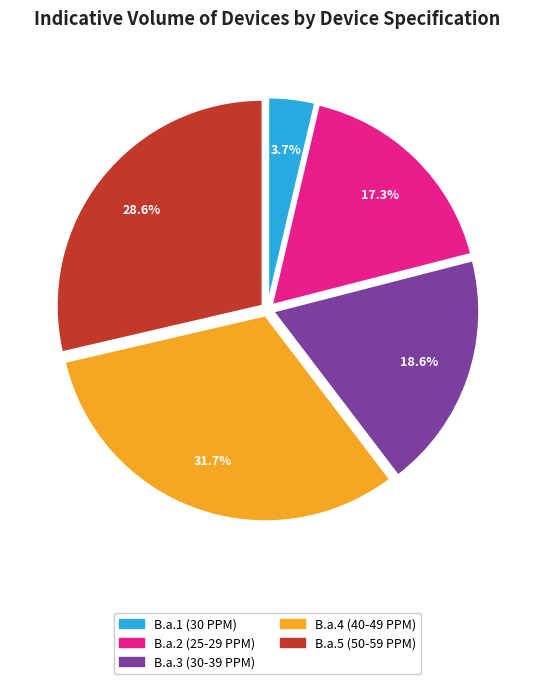

The B.a.5 (50-59 PPM) slice represents 18% of the pie. True or false?

False